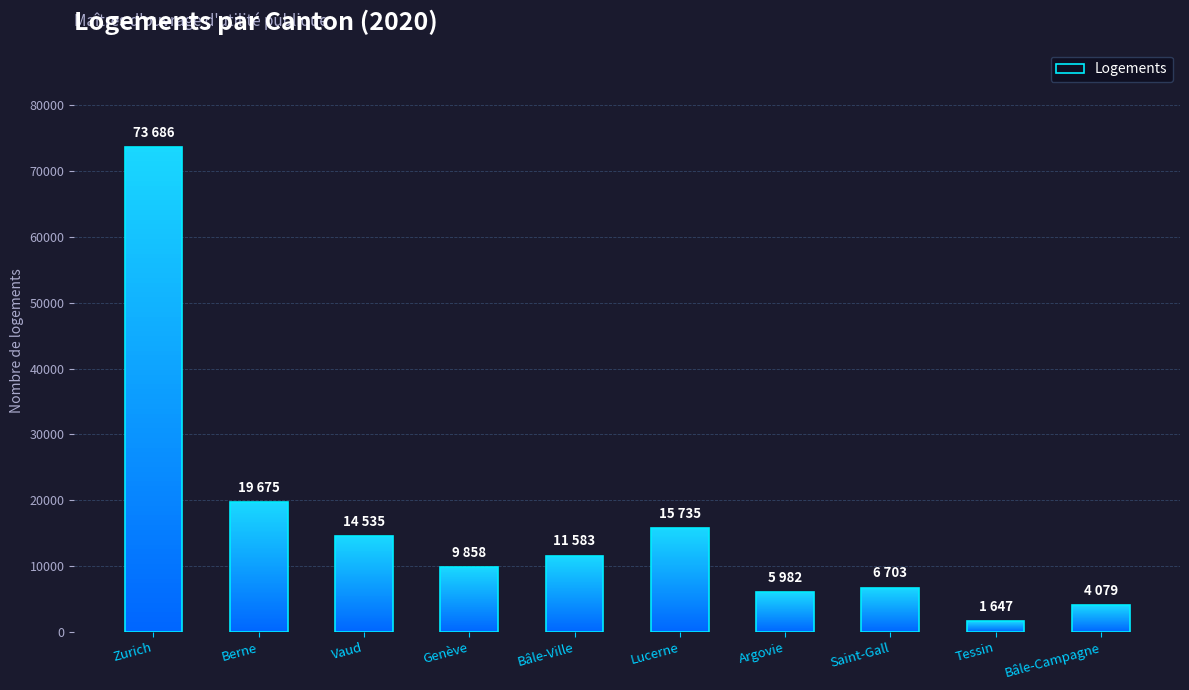

List the labels in order of value, largest first.

Zurich, Berne, Lucerne, Vaud, Bâle-Ville, Genève, Saint-Gall, Argovie, Bâle-Campagne, Tessin